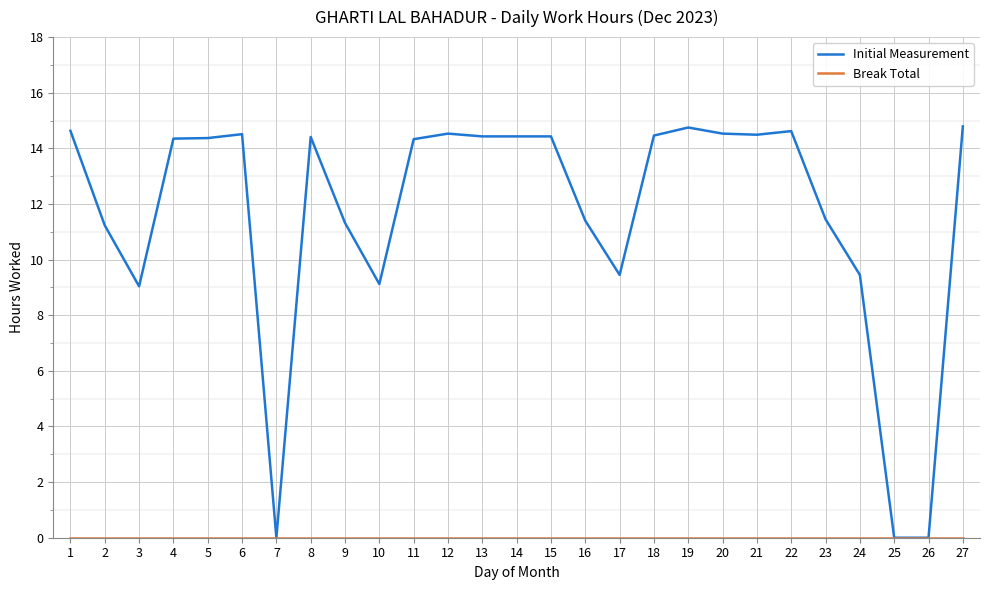

Which series has the widest spread of values?

Initial Measurement